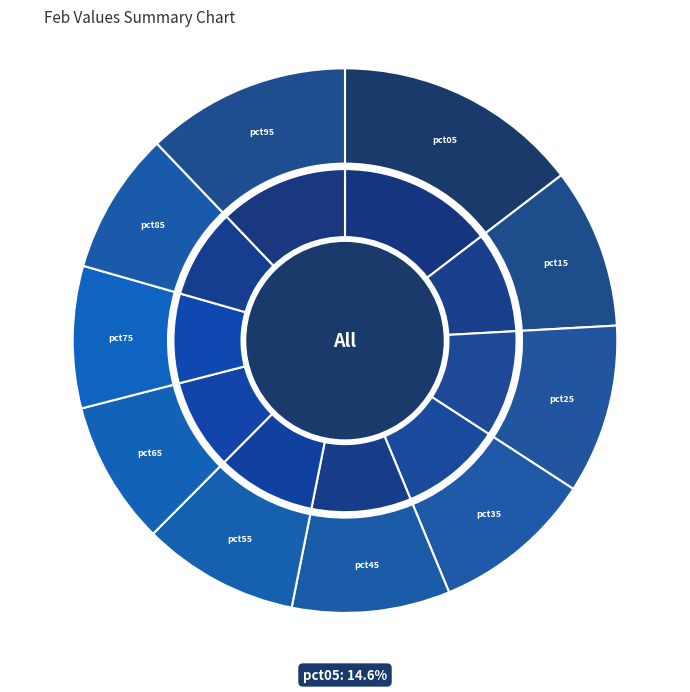

To the nearest percent, what is the combined percentage of pct85 and pct55?

18%